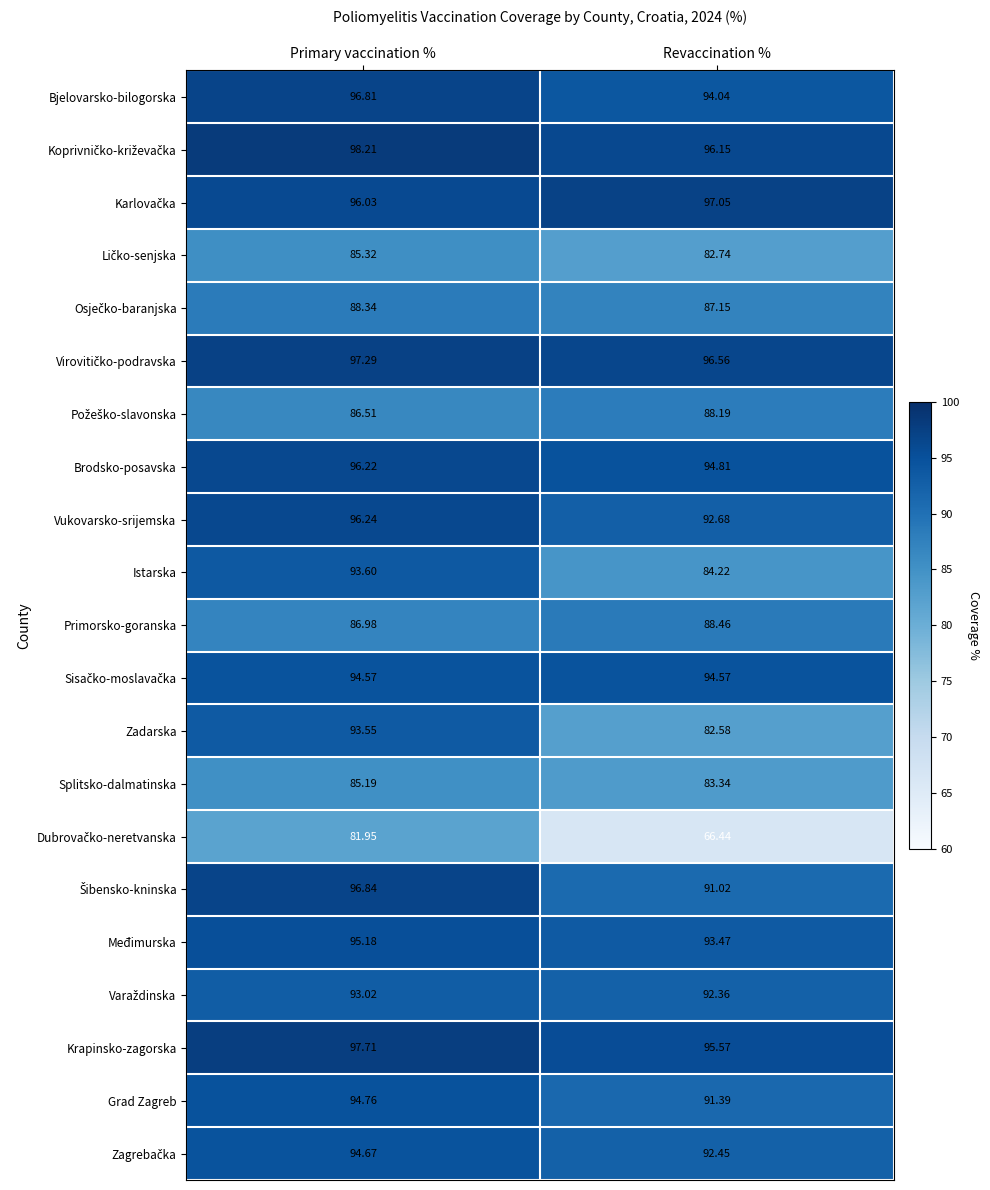

At which label is Krapinsko-zagorska closest to 96?

Revaccination %